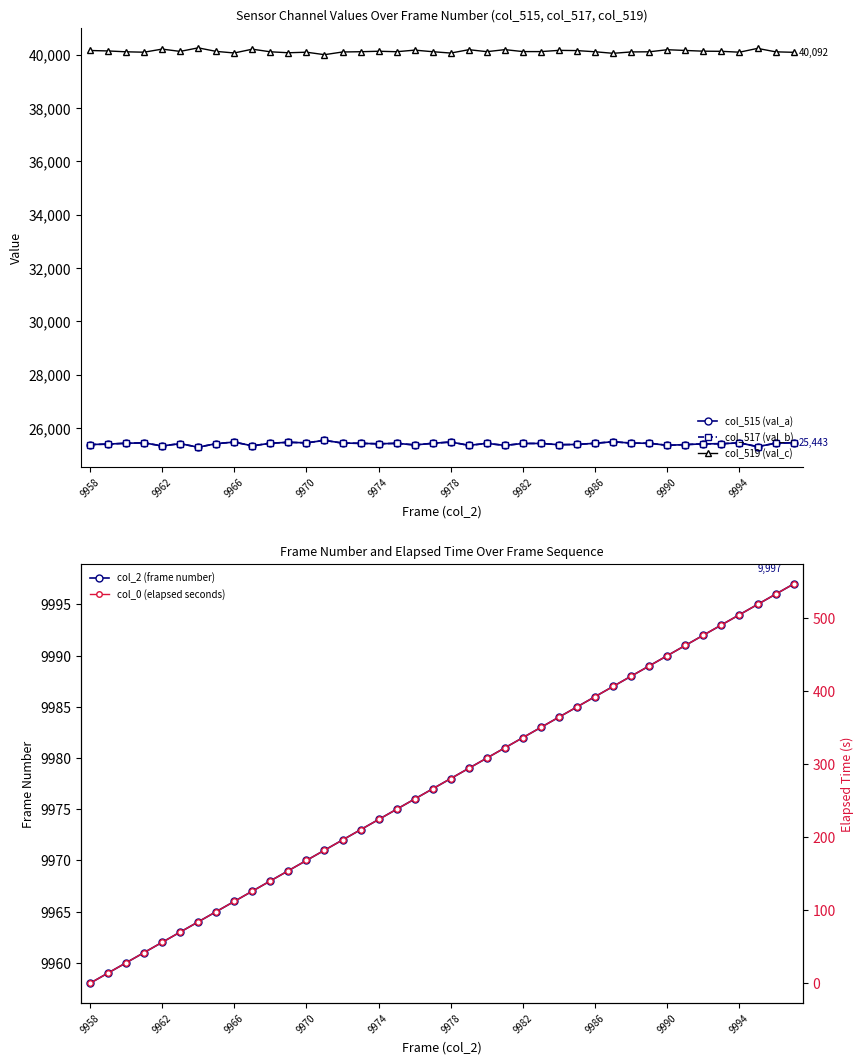

True or false: col_2 (frame number) has more than 1 points higher than both neighbors.

False